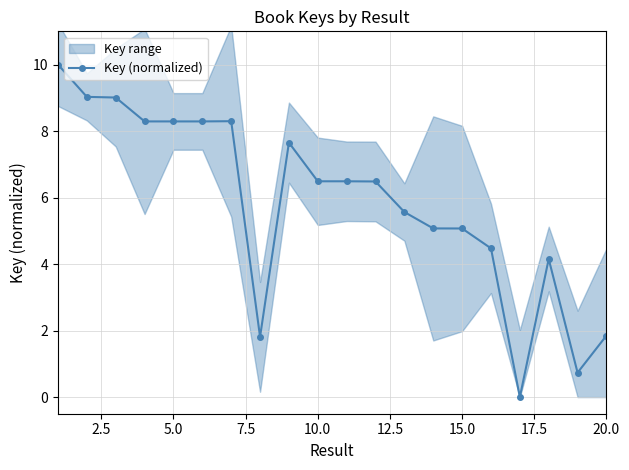

What is the average value?

5.9